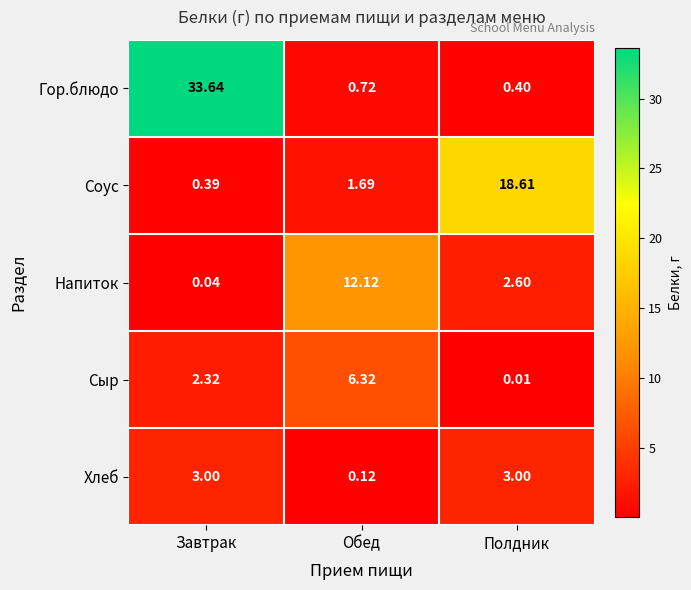

At Обед, list the series in order from smallest to largest.

Хлеб, Гор.блюдо, Соус, Сыр, Напиток